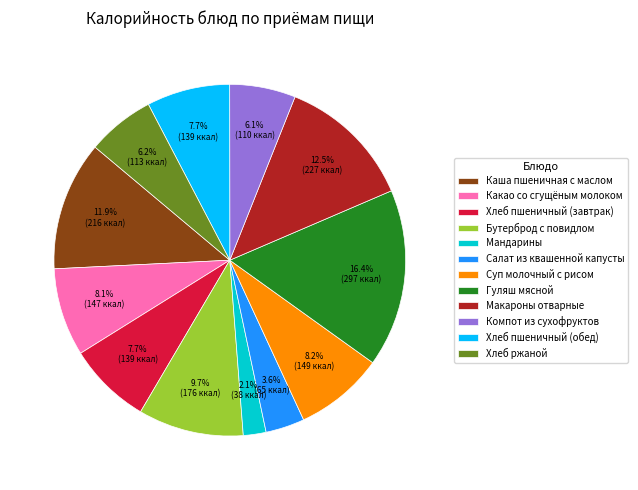

How many segments does this pie chart have?

12